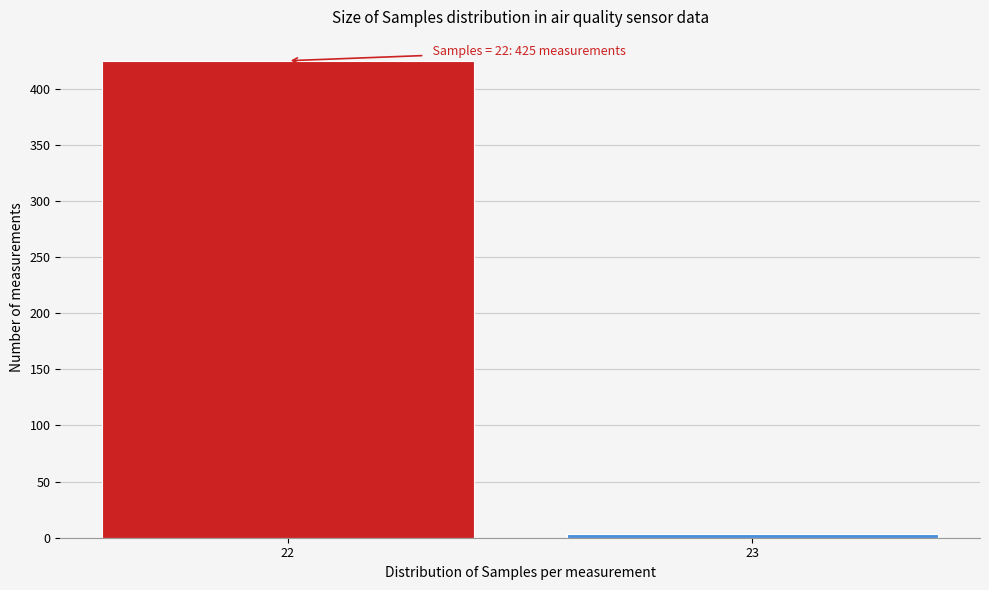

Reading right to left, list all the values displayed in this chart.

23=3	22=425